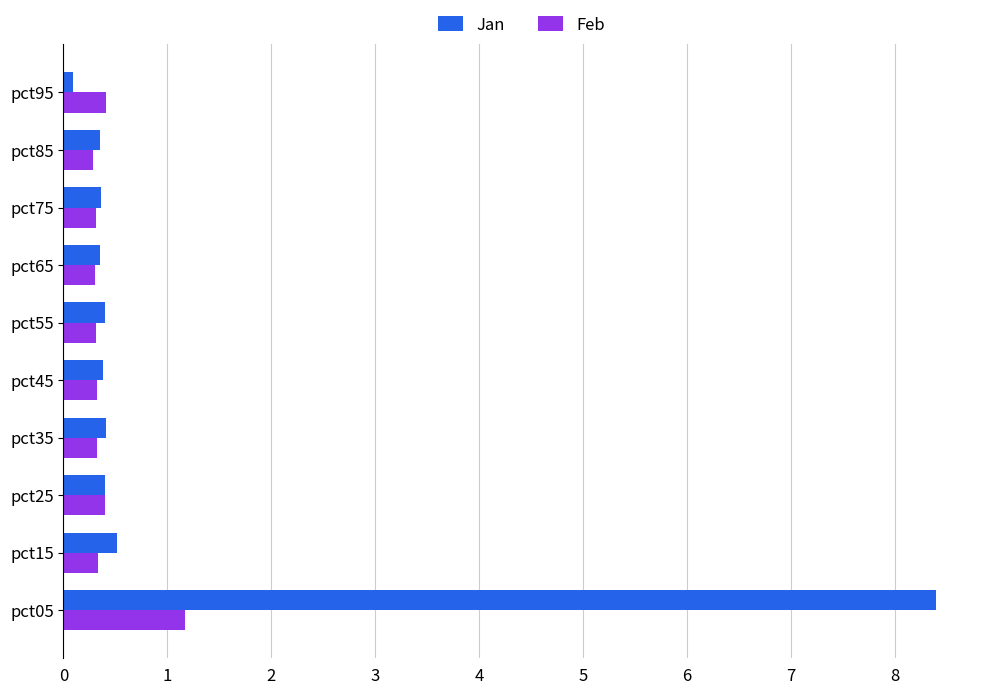

Which series has the widest spread of values?

Jan